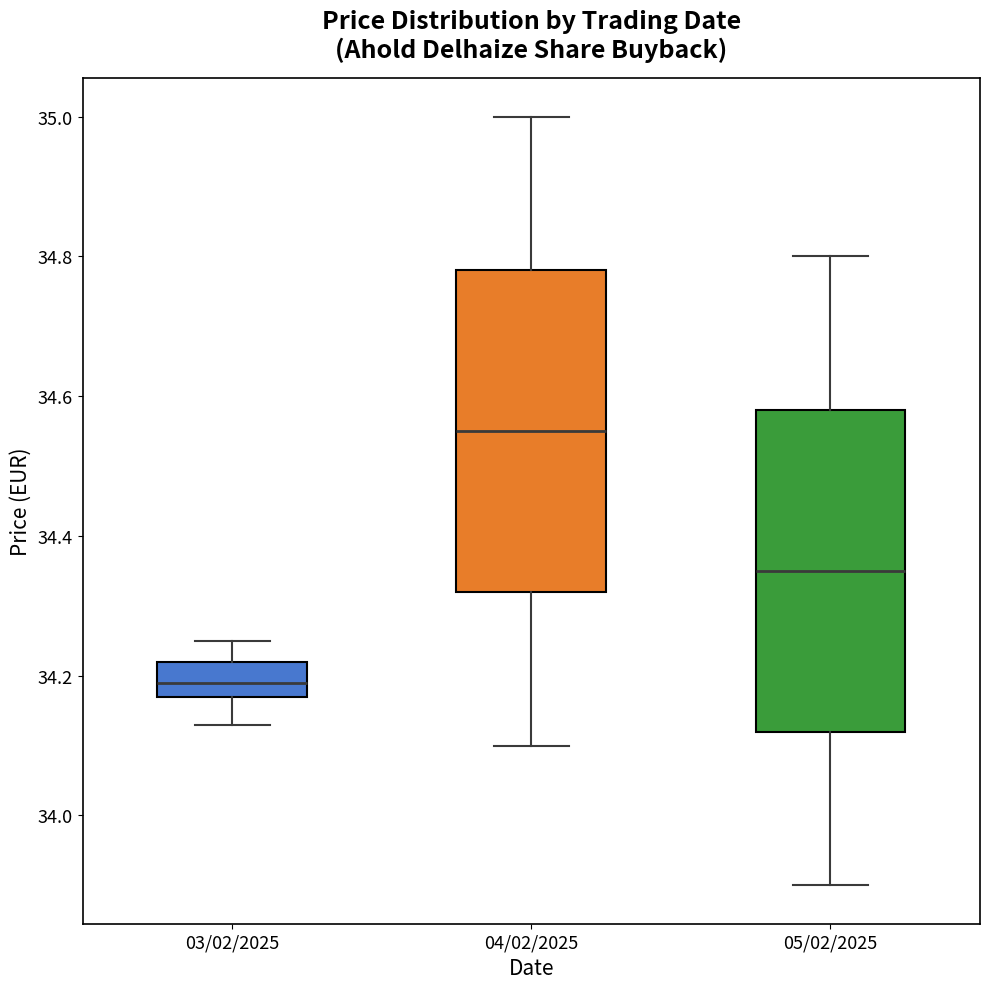

Reading left to right, read every box against the y-axis: the position of its median line, the range the box covers, and the ends of its whiskers. The values are not printed on the chart, so give them approximately, as read against the axis.

03/02/2025: median 34.20, box 34.18 to 34.22, whiskers 34.14 to 34.26
04/02/2025: median 34.56, box 34.32 to 34.78, whiskers 34.10 to 35.00
05/02/2025: median 34.36, box 34.12 to 34.58, whiskers 33.90 to 34.80